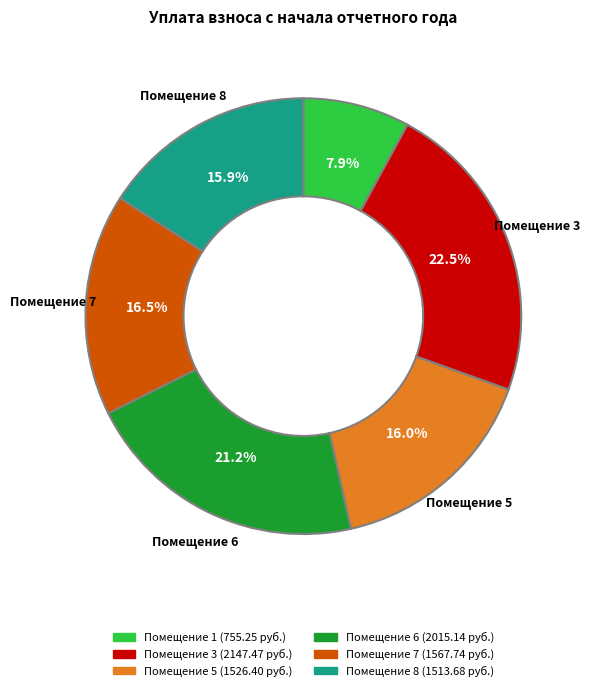

How many slices are in this pie chart?

6